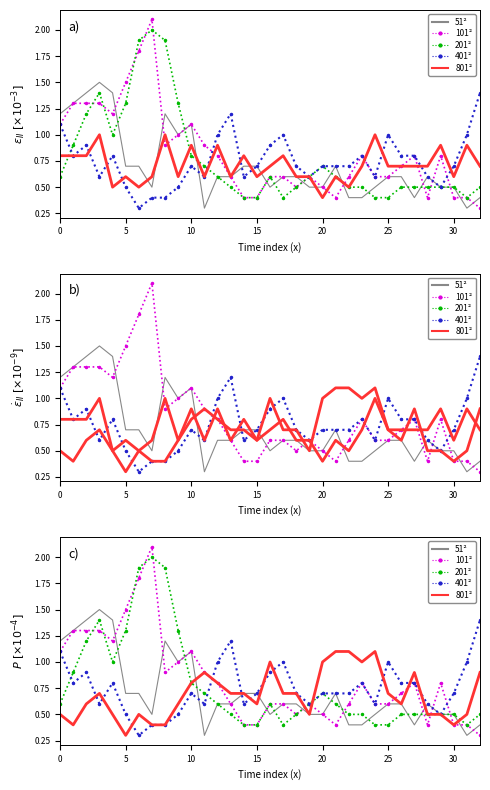

What is the label of the 21st point from the left?

20